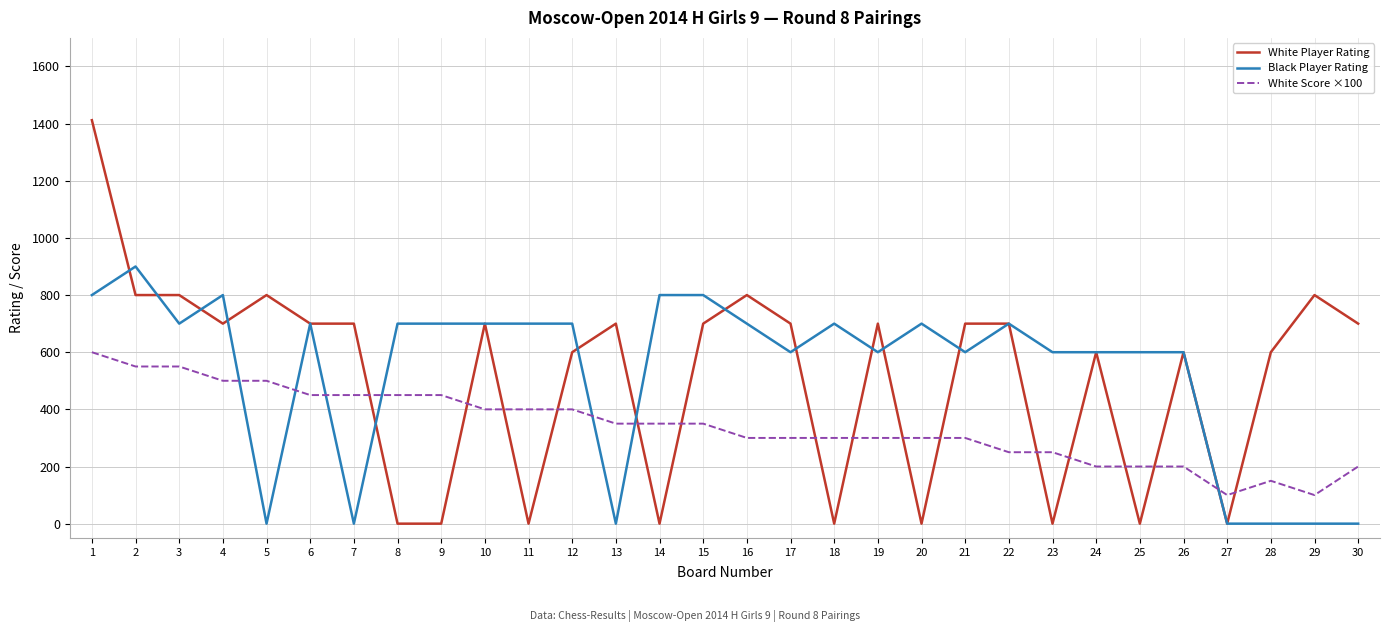

What are all the series names shown in the legend?

White Player Rating, Black Player Rating, White Score ×100